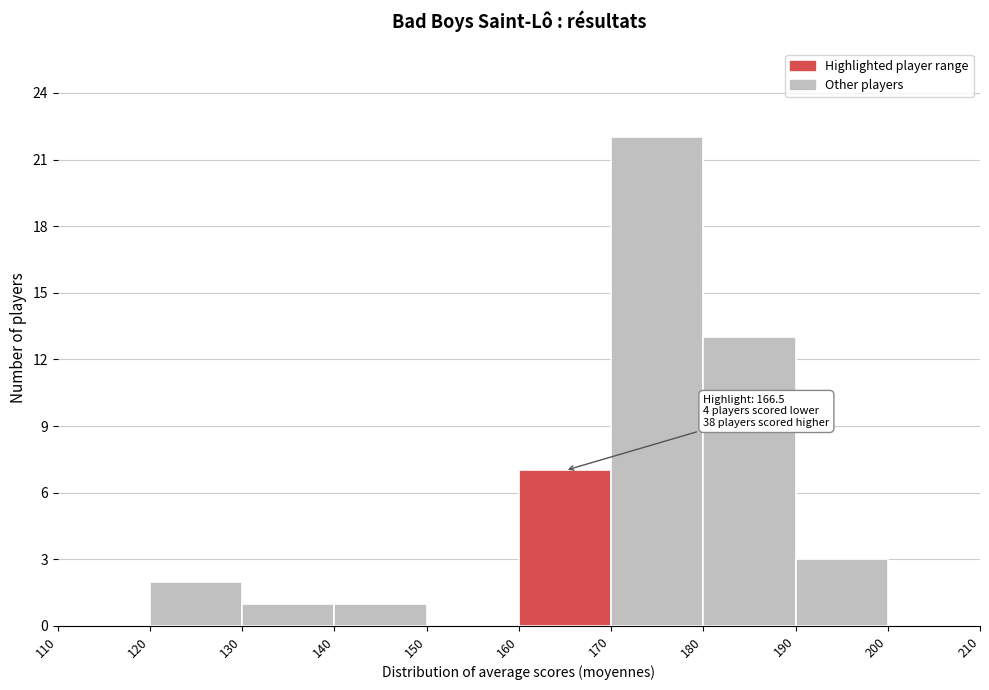

Over which range of the x-axis is the bar tallest?

170 to 180